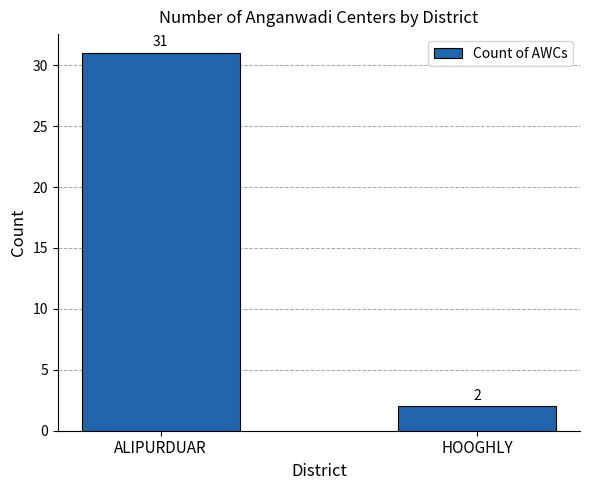

What is the change in value from ALIPURDUAR to HOOGHLY?

-29